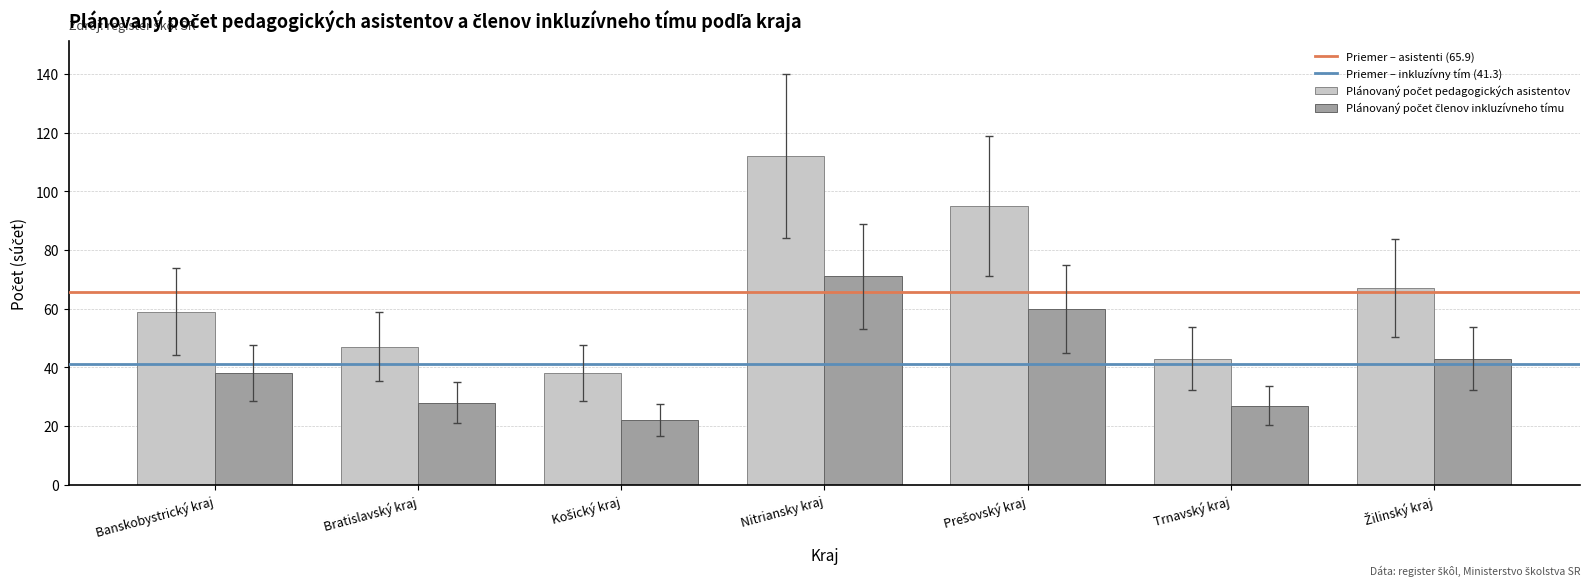

At which category does the chart reach its peak across all series?

Nitriansky kraj